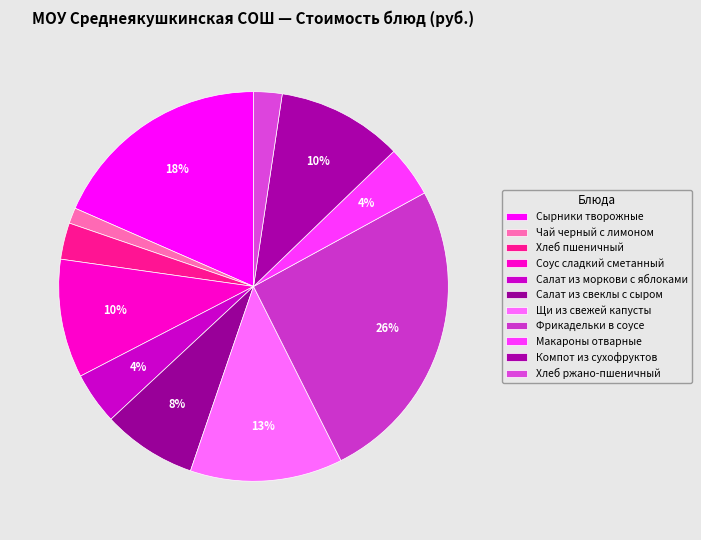

To the nearest percent, what is the difference between the largest and smallest slice percentages?

24%